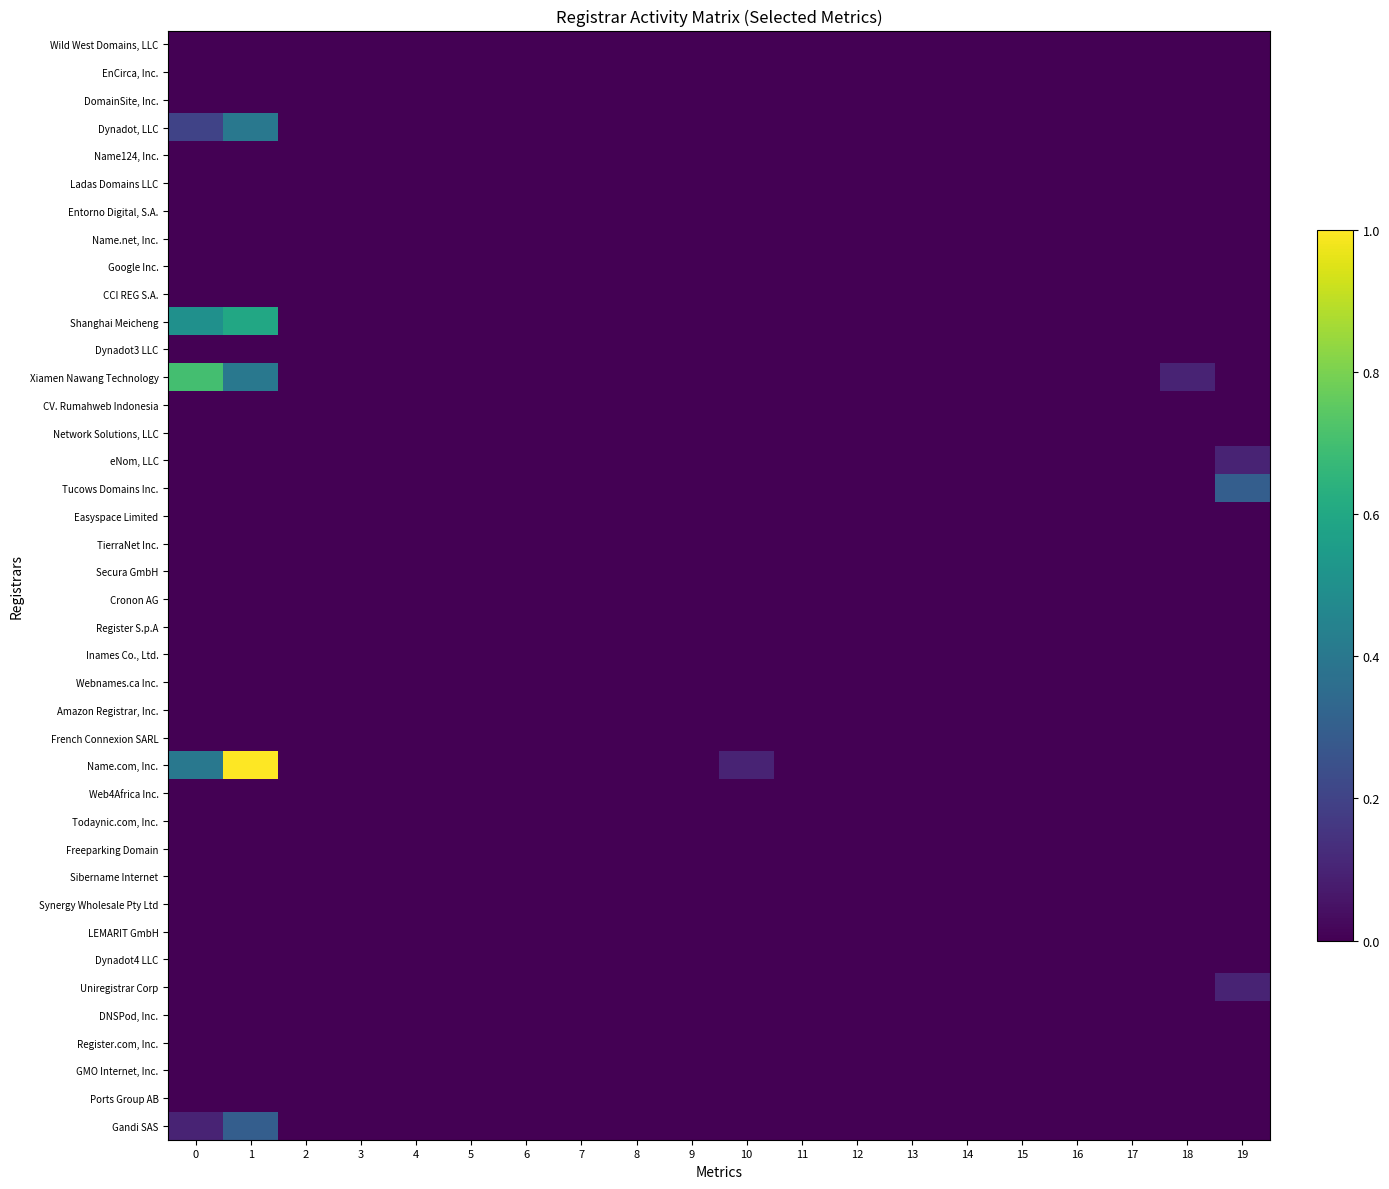

At which category is the sum across all series the highest?

1